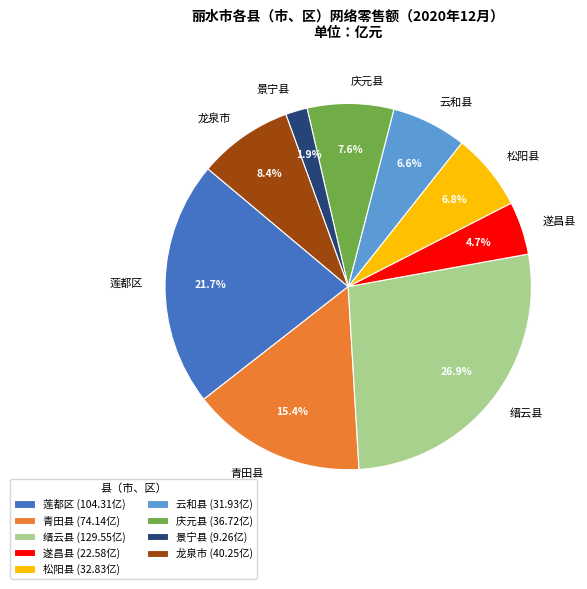

Which slice is the largest?

缙云县